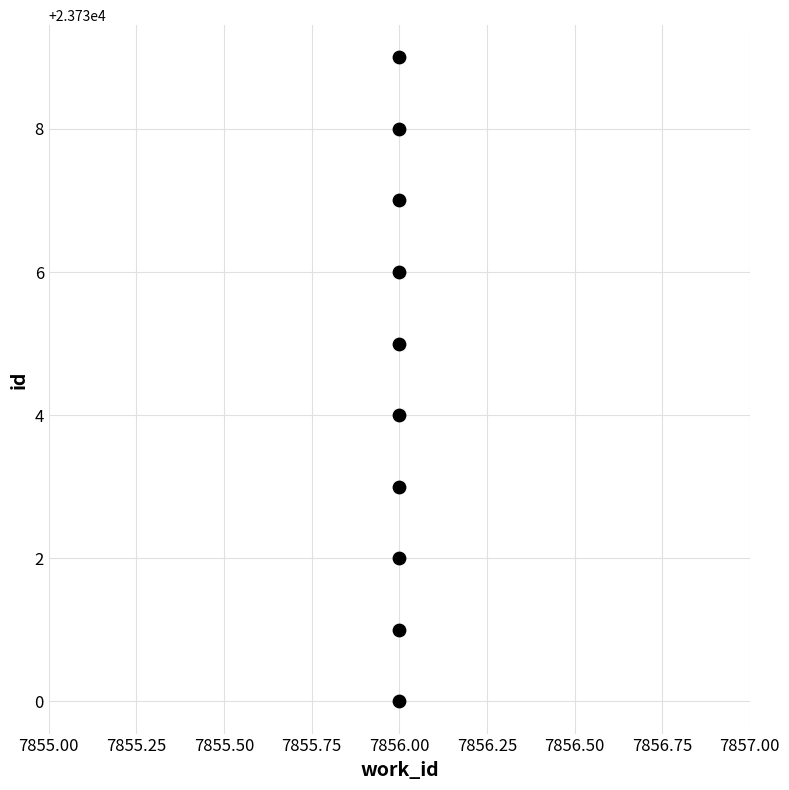

What is the range of Y values (max minus min)?

9